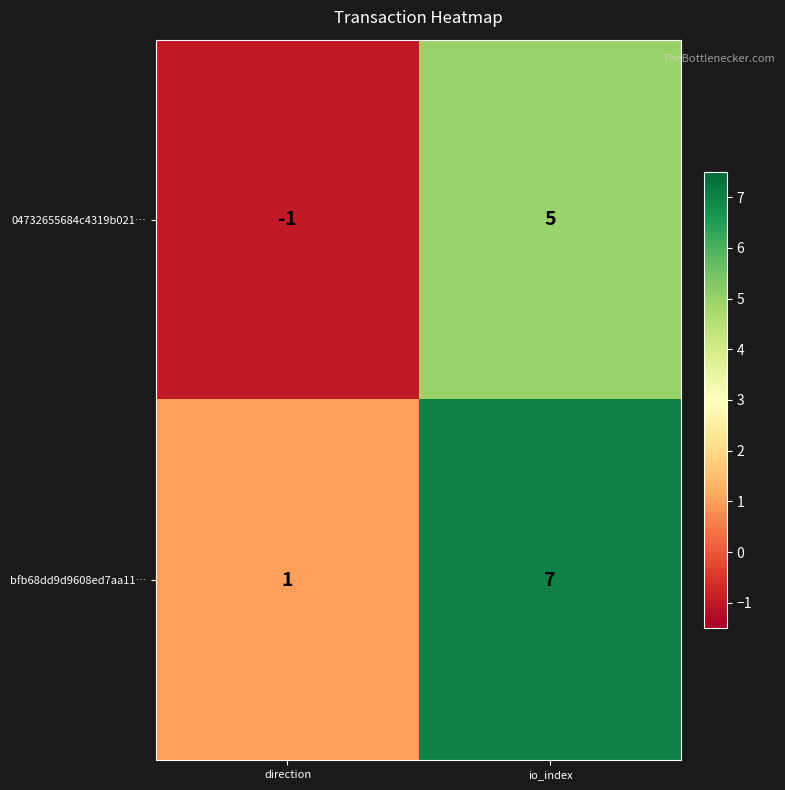

The value of 04732655684c4319b021… at io_index is 5. True or false?

True